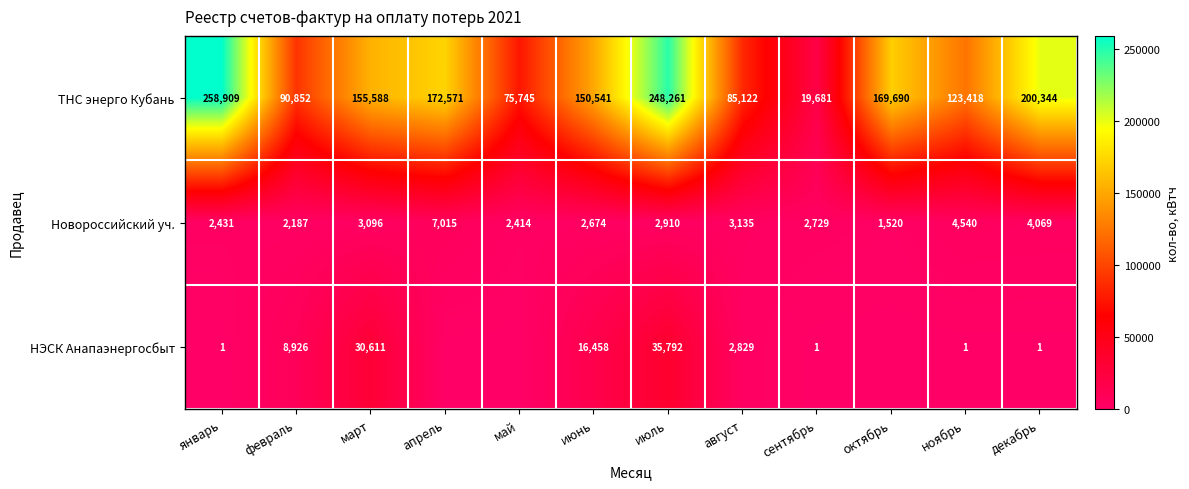

What is the sum of the НЭСК Анапаэнергосбыт values at январь and август?

2830